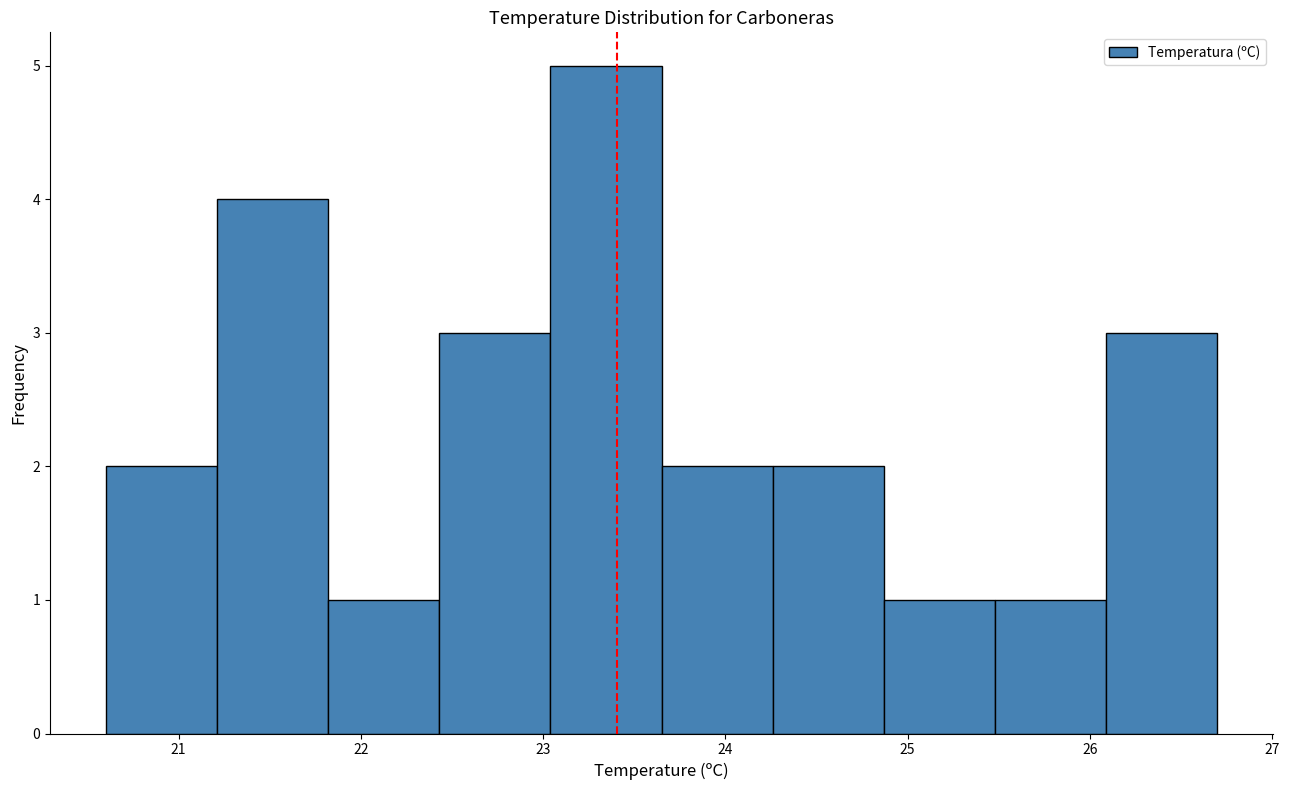

Reading left to right, transcribe this chart: for each bar, give the range it covers on the x-axis and its height. Neither the bar edges nor the heights are printed on the chart, so give them approximately, as read against the axes.

20.60 to 21.21: 2
21.21 to 21.82: 4
21.82 to 22.43: 1
22.43 to 23.04: 3
23.04 to 23.65: 5
23.65 to 24.26: 2
24.26 to 24.87: 2
24.87 to 25.48: 1
25.48 to 26.09: 1
26.09 to 26.70: 3